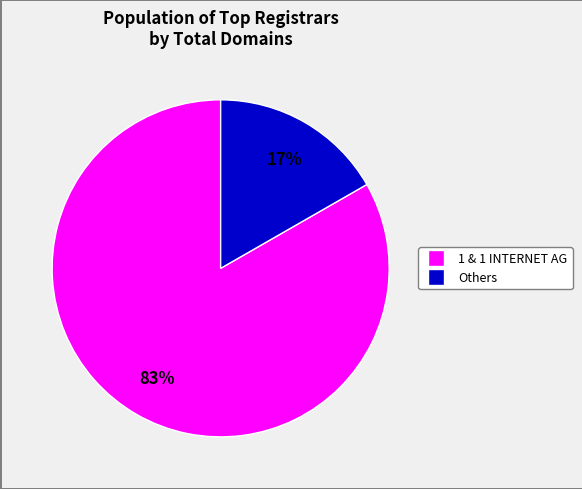

Is there a majority slice in this chart?

Yes